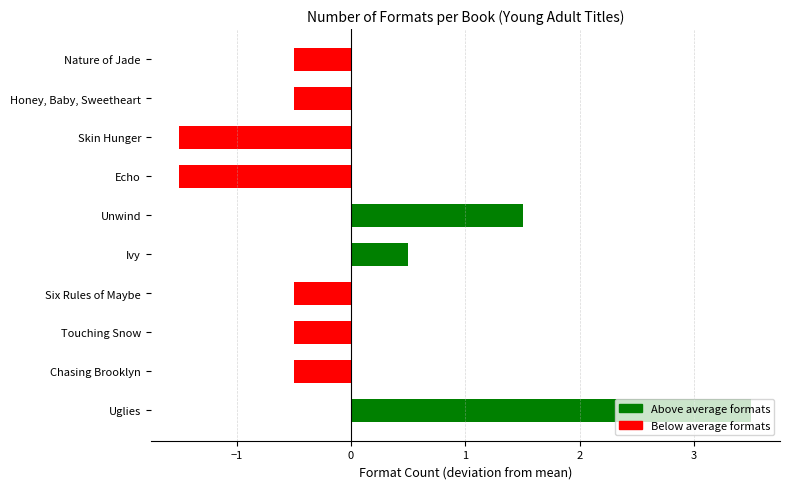

Between Unwind and Echo, which is larger?

Unwind